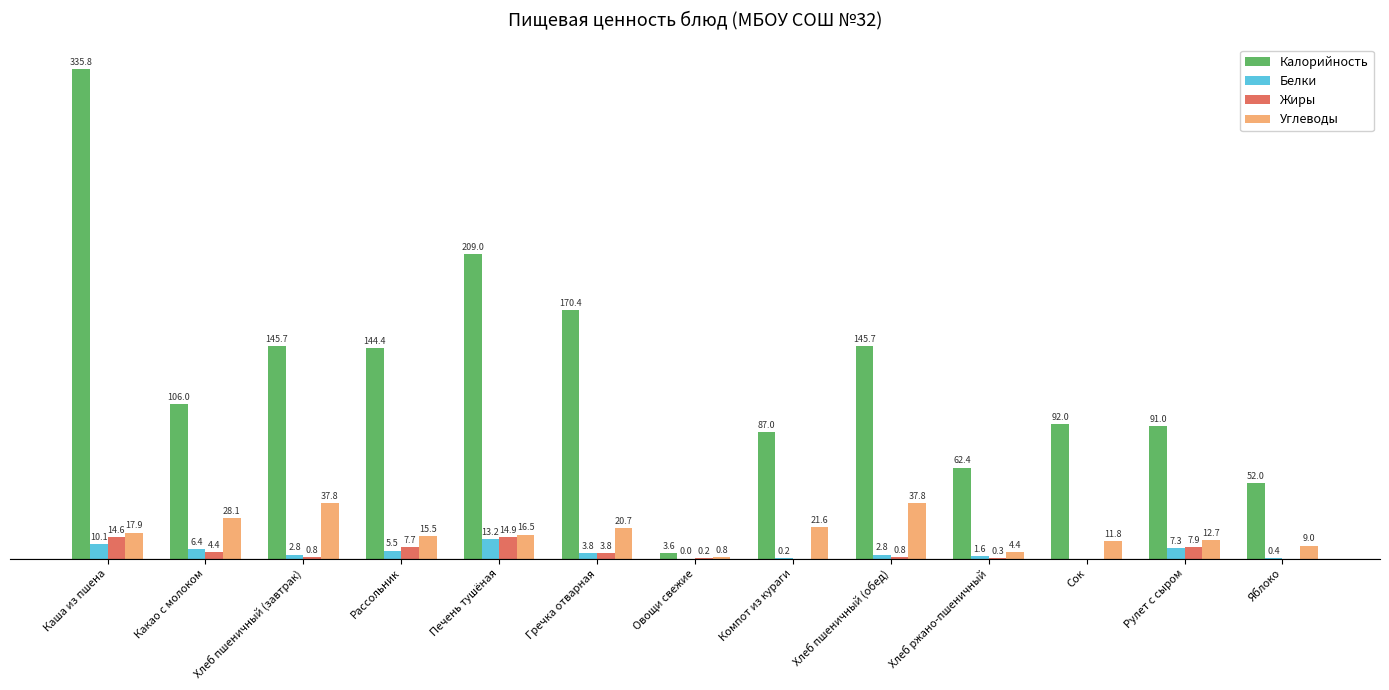

Which series changed the most between Хлеб пшеничный (обед) and Рулет с сыром?

Калорийность